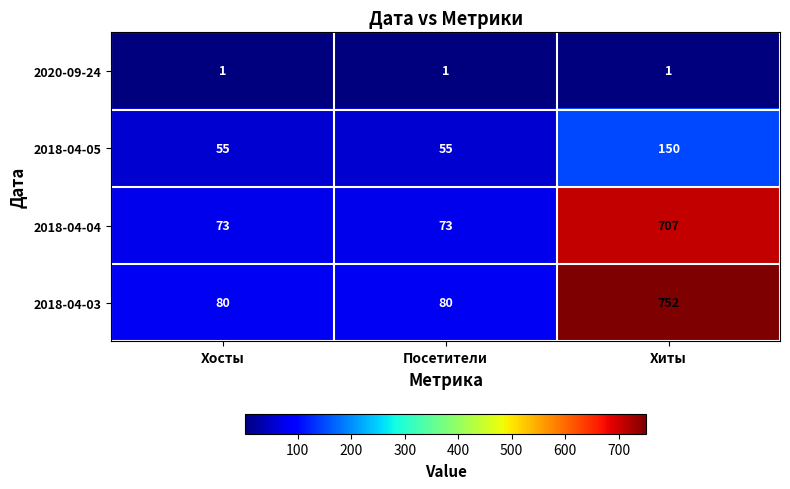

Which series has the largest range (max minus min)?

2018-04-03